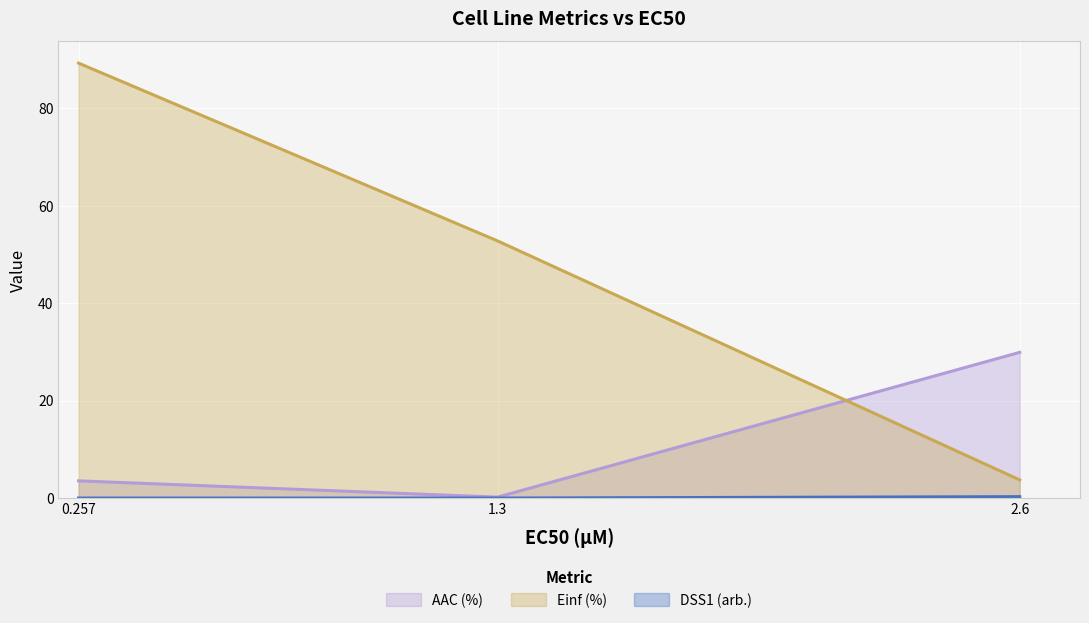

List the labels in order of Einf (%) value, smallest first.

2.6, 1.3, 0.257